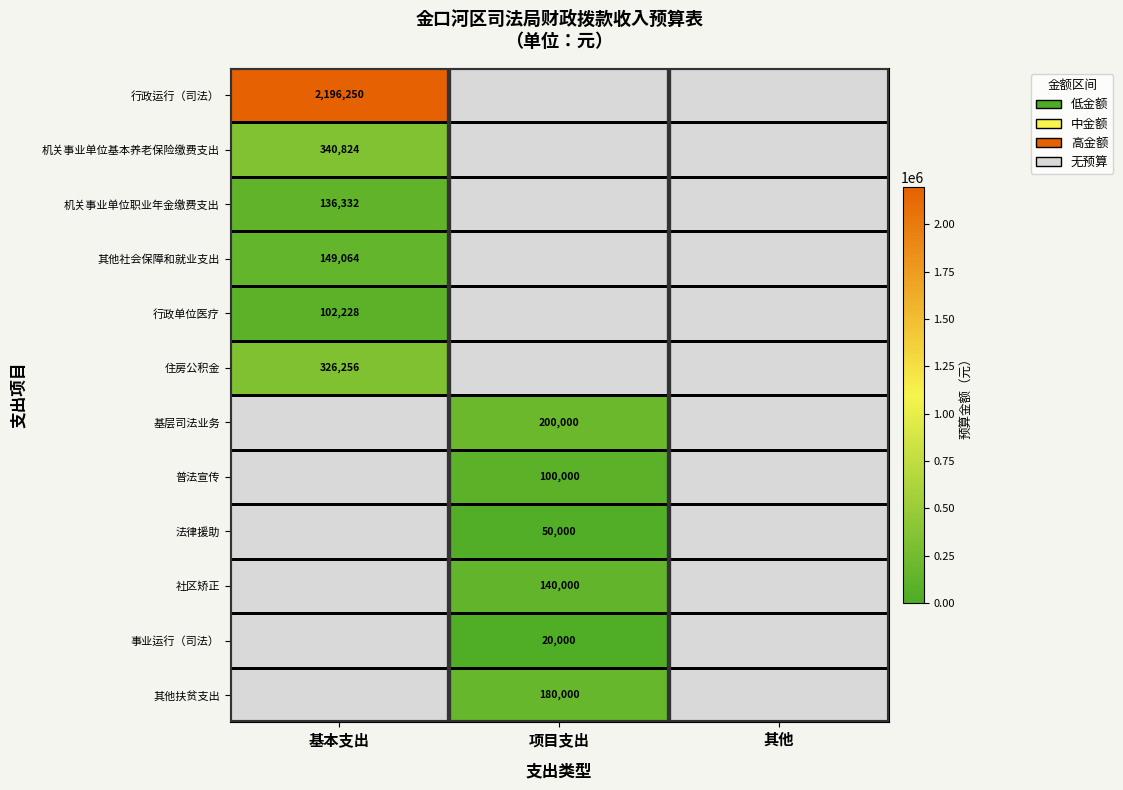

Is it true that 住房公积金 equals 326256 at 基本支出?

True